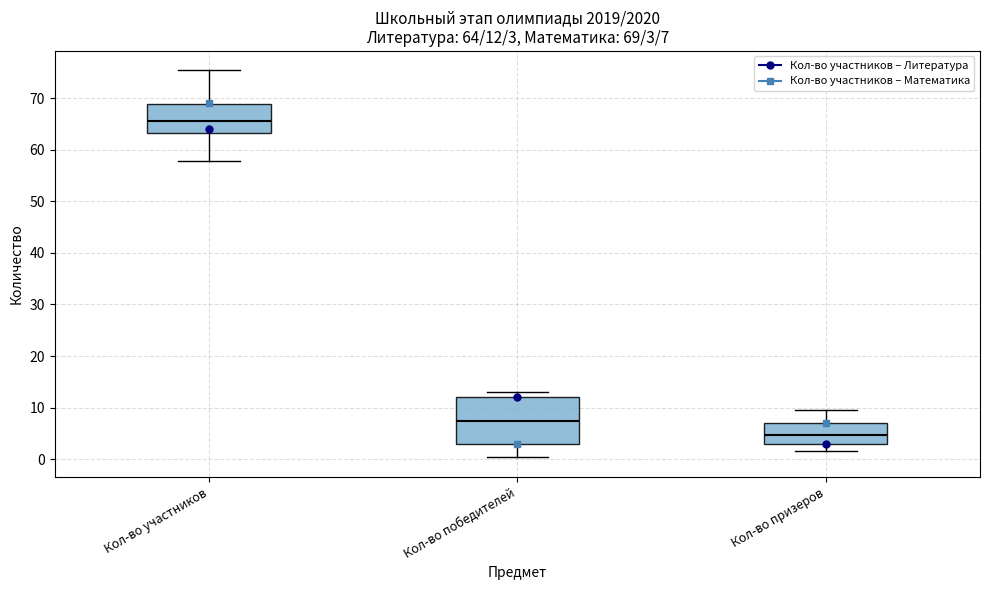

Which box has the highest median line?

Кол-во участников